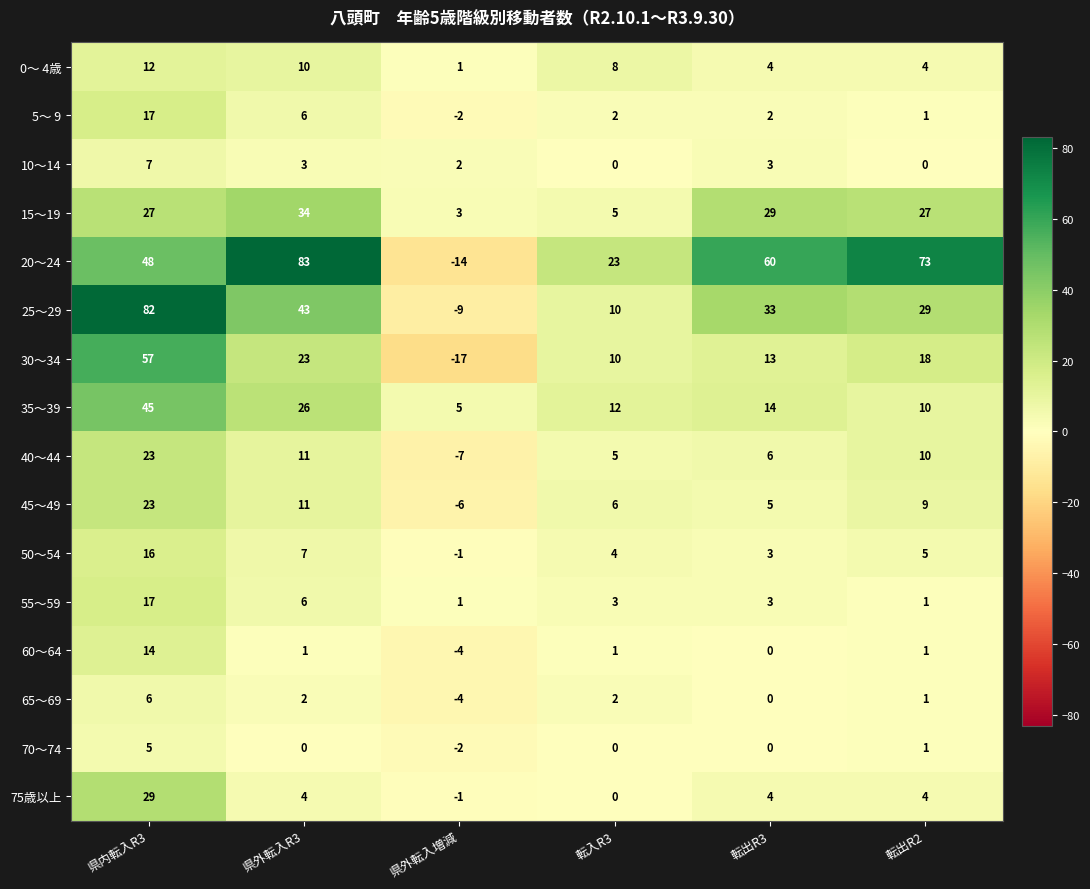

The 50～54 series shows 5 at 転出R2. True or false?

True